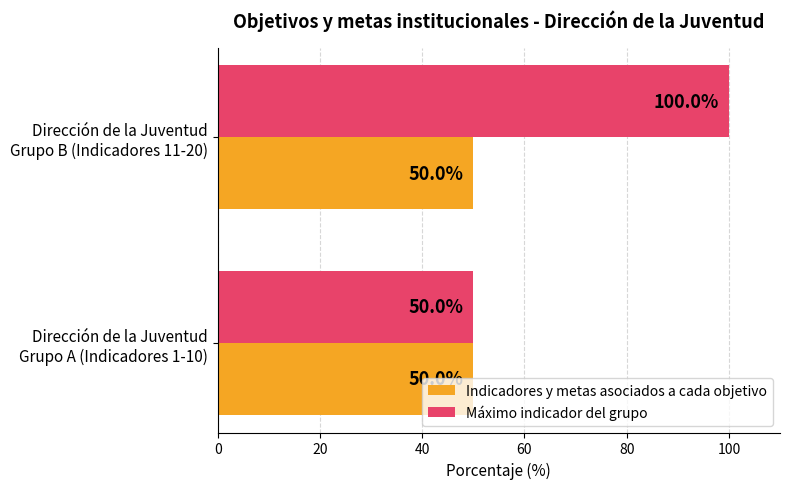

What is the difference between the maximum and minimum values in the Máximo indicador del grupo series?

50